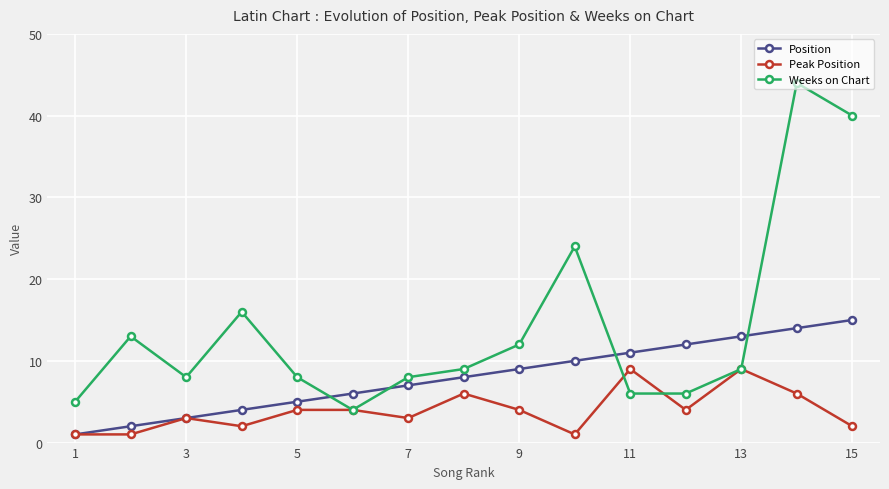

True or false: Position has more than 0 interior local peaks.

False